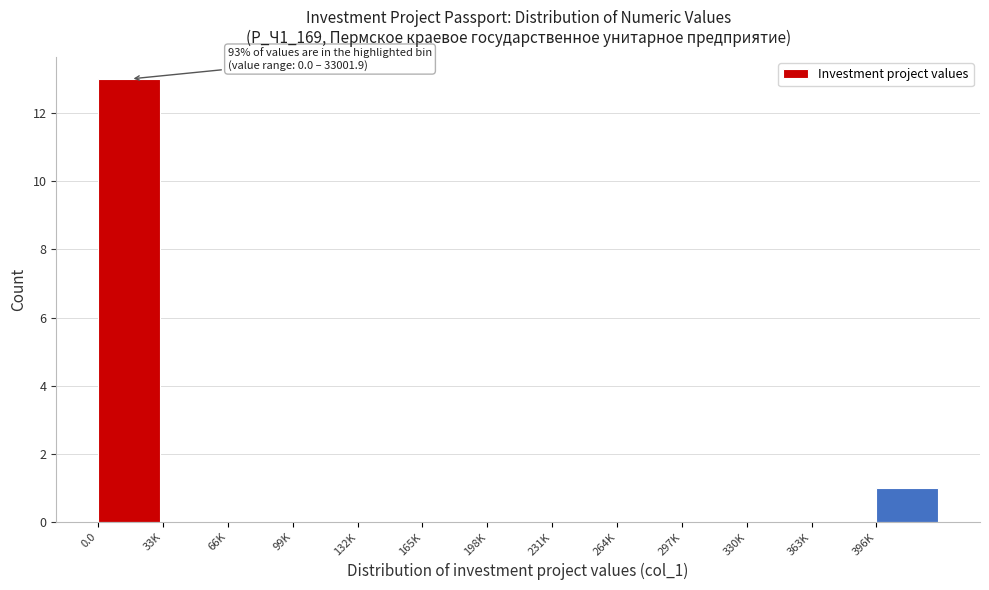

Reading right to left, extract all data points from this chart.

396K=1	363K=0	330K=0	297K=0	264K=0	231K=0	198K=0	165K=0	132K=0	99K=0	66K=0	33K=0	0.0=13